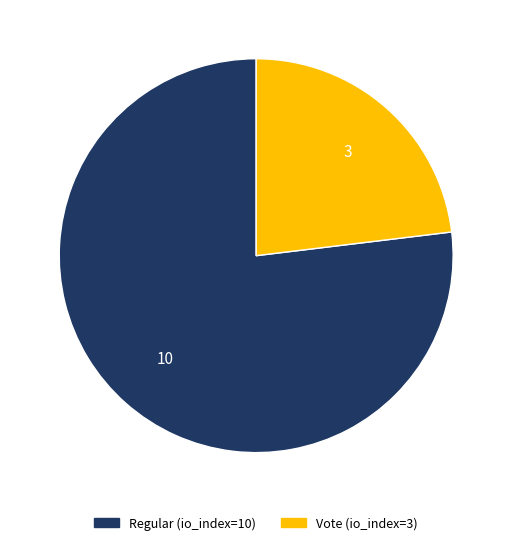

Count the number of slices in the pie.

2